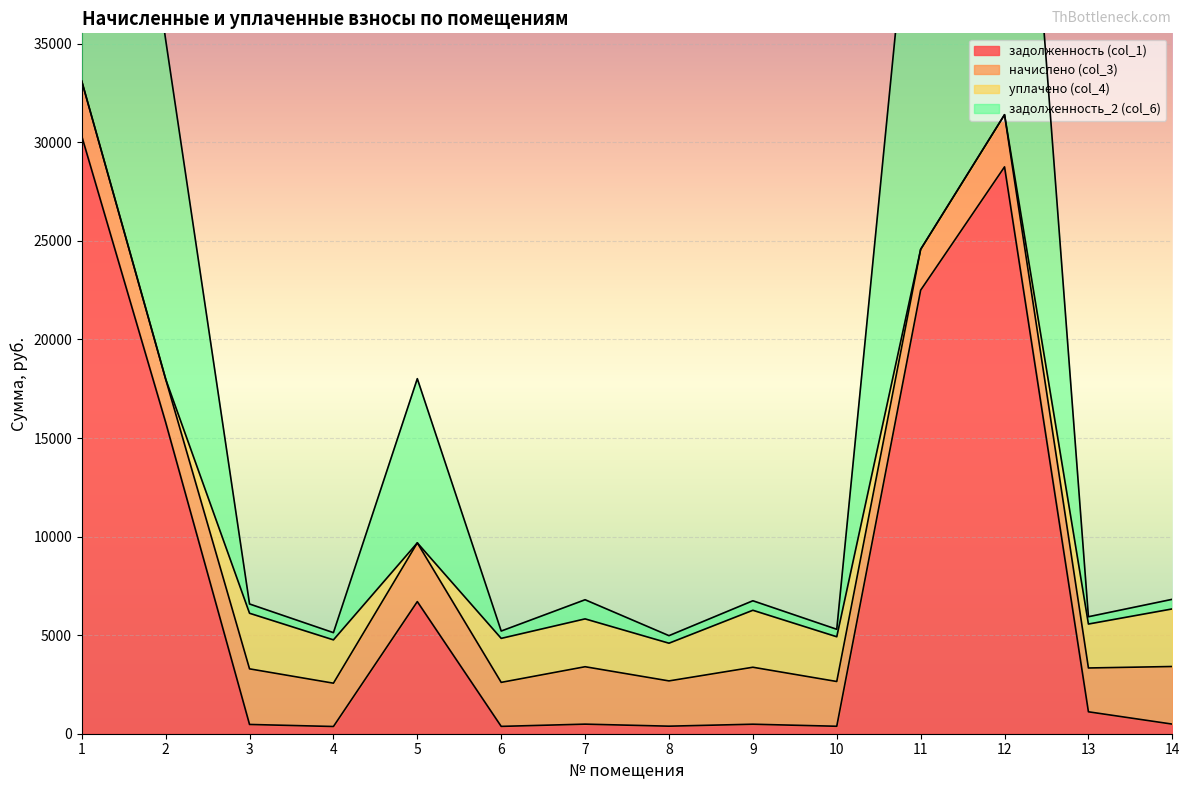

What is the maximum value shown in the chart?

33100.7